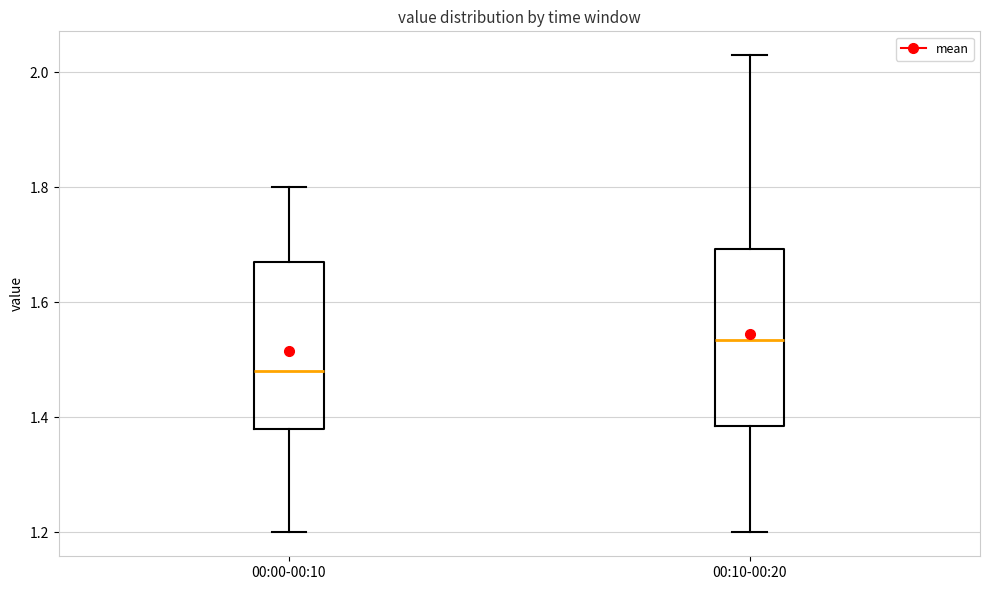

Where does the median line of the box for 00:10-00:20 sit on the y-axis? The values are not printed on the chart, so give them approximately, as read against the axis.

1.54